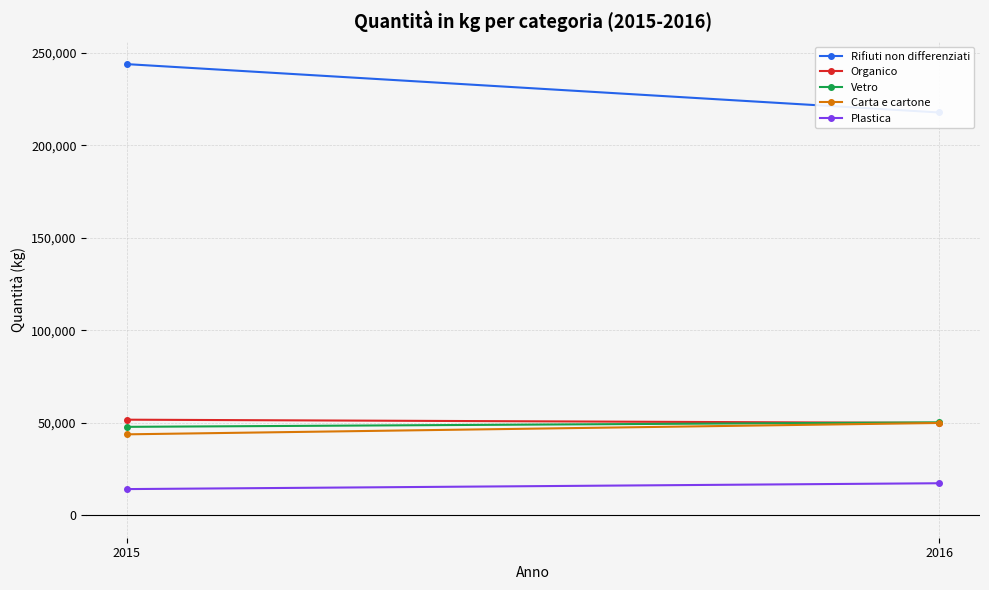

Which series has the widest spread of values?

Rifiuti non differenziati